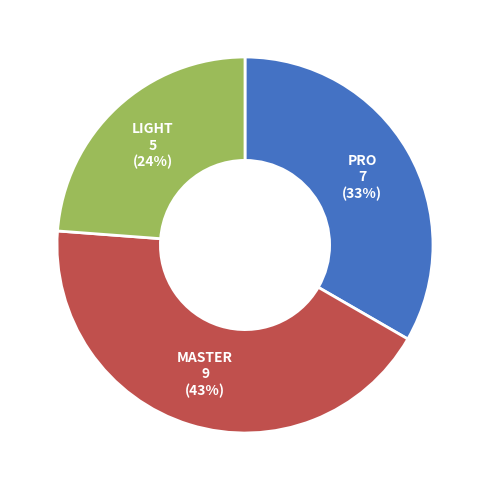

To the nearest percent, what is the difference between the largest and smallest slice percentages?

19%